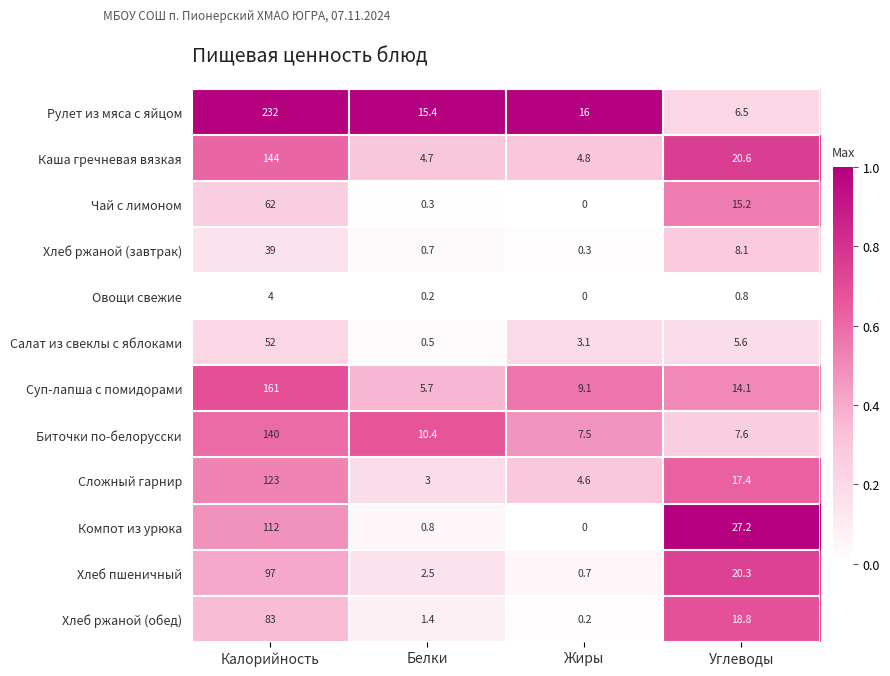

What is the spread (max minus min) of values at Углеводы?

26.4